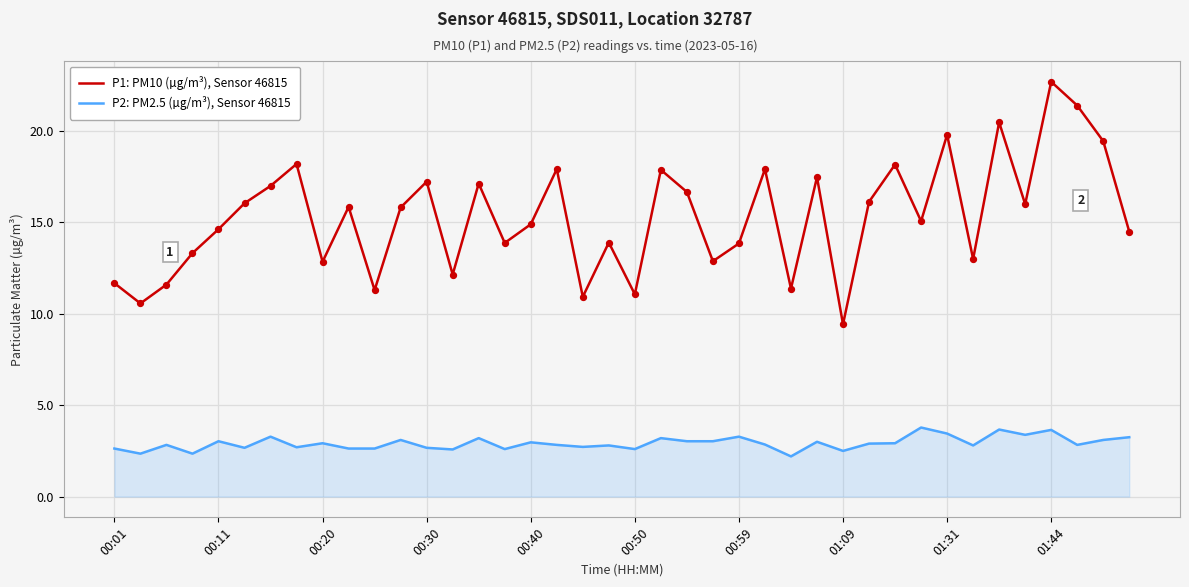

Which series has the widest spread of values?

P1: PM10 (µg/m³), Sensor 46815